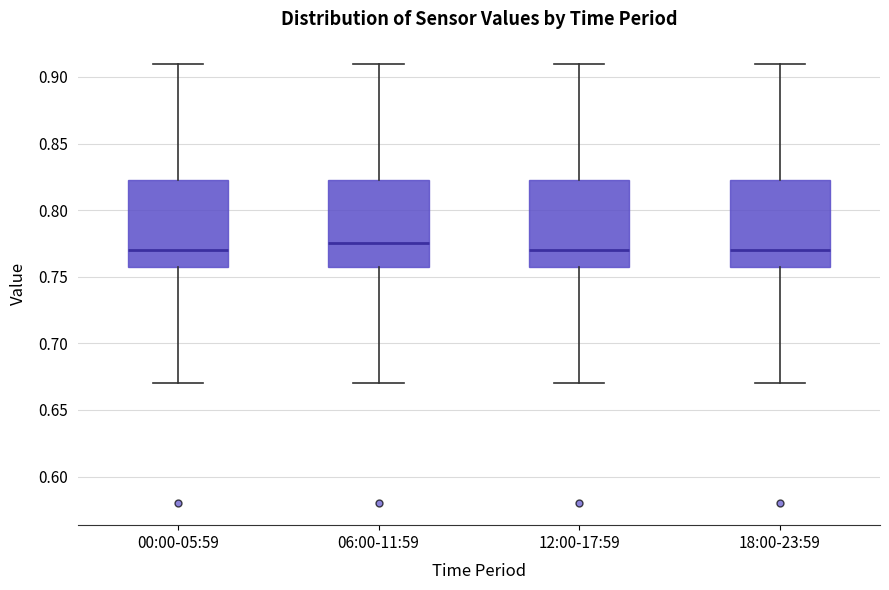

Reading left to right, read every box against the y-axis: the position of its median line, the range the box covers, and the ends of its whiskers. The values are not printed on the chart, so give them approximately, as read against the axis.

00:00-05:59: median 0.770, box 0.760 to 0.825, whiskers 0.670 to 0.910
06:00-11:59: median 0.775, box 0.760 to 0.825, whiskers 0.670 to 0.910
12:00-17:59: median 0.770, box 0.760 to 0.825, whiskers 0.670 to 0.910
18:00-23:59: median 0.770, box 0.760 to 0.825, whiskers 0.670 to 0.910